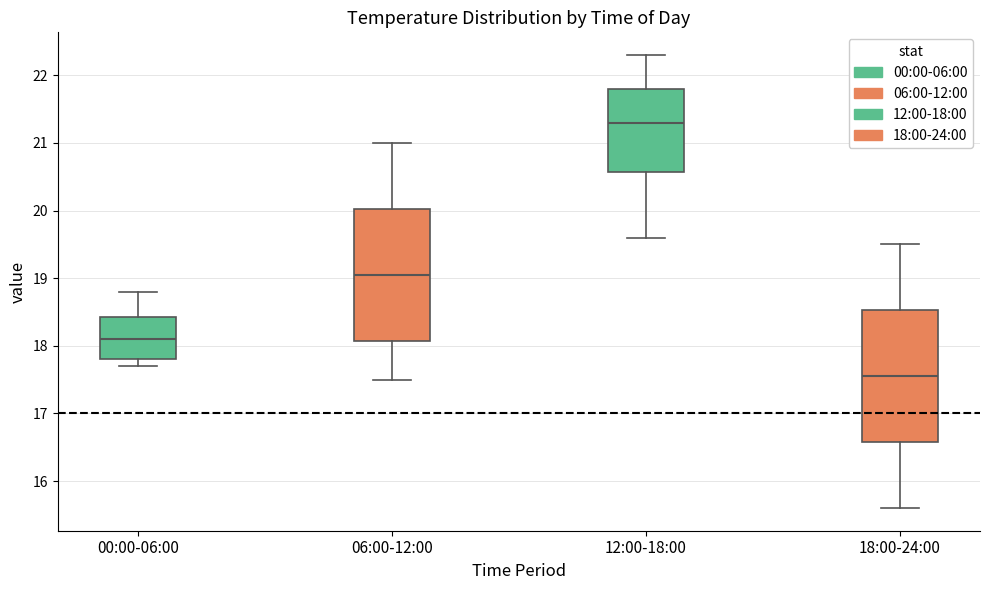

Reading left to right, transcribe this box plot: for each box, give where its median line is, the range the box spans, and where its two whiskers end, as read against the y-axis. The values are not printed on the chart, so give them approximately, as read against the axis.

00:00-06:00: median 18.1, box 17.8 to 18.4, whiskers 17.7 to 18.8
06:00-12:00: median 19.1, box 18.1 to 20.0, whiskers 17.5 to 21.0
12:00-18:00: median 21.3, box 20.6 to 21.8, whiskers 19.6 to 22.3
18:00-24:00: median 17.6, box 16.6 to 18.5, whiskers 15.6 to 19.5